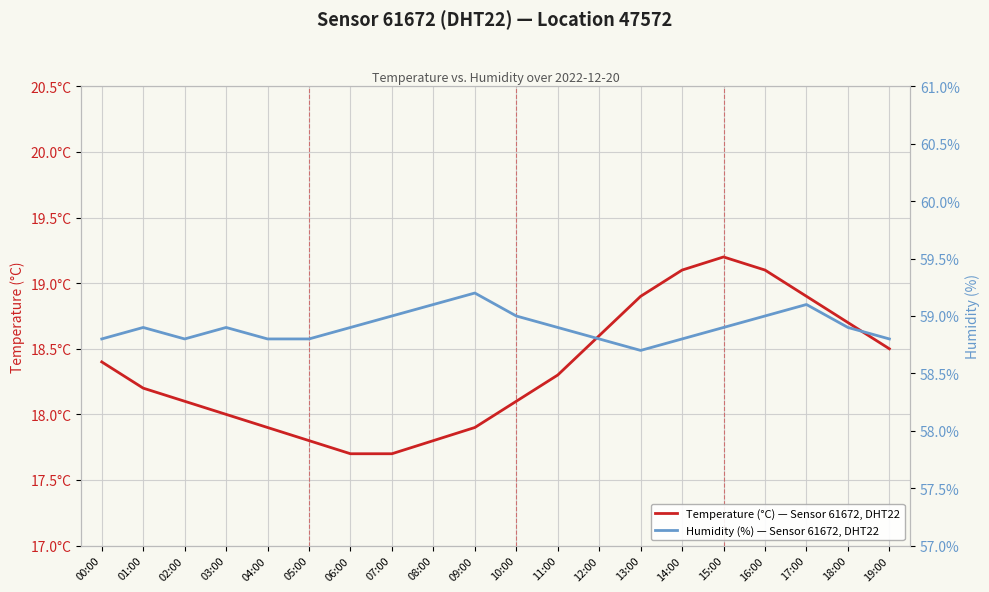

At which category does Temperature (°C) — Sensor 61672, DHT22 reach its first local peak?

15:00